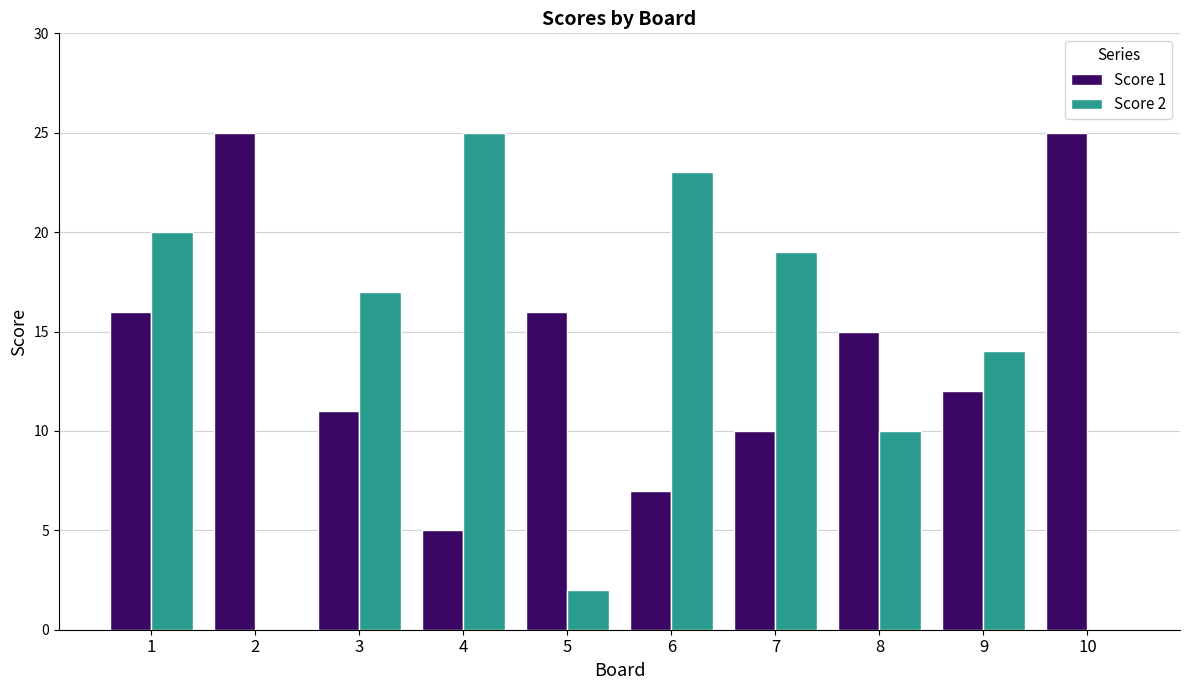

What are all the series names shown in the legend?

Score 1, Score 2